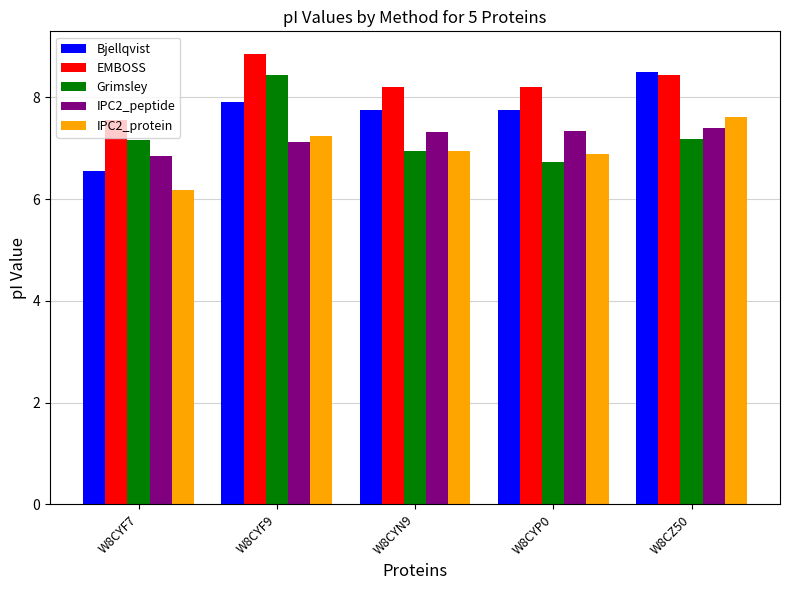

What is the difference between the maximum and minimum values in the EMBOSS series?

1.3